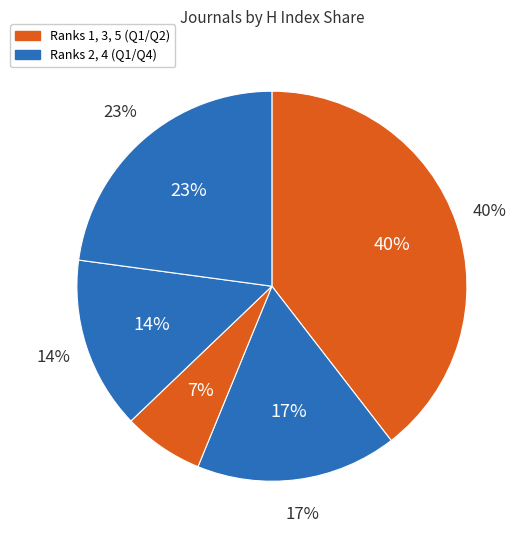

What percentage is NOT represented by Journal of Manipulative and Physiological Therapeutics?

60.5%